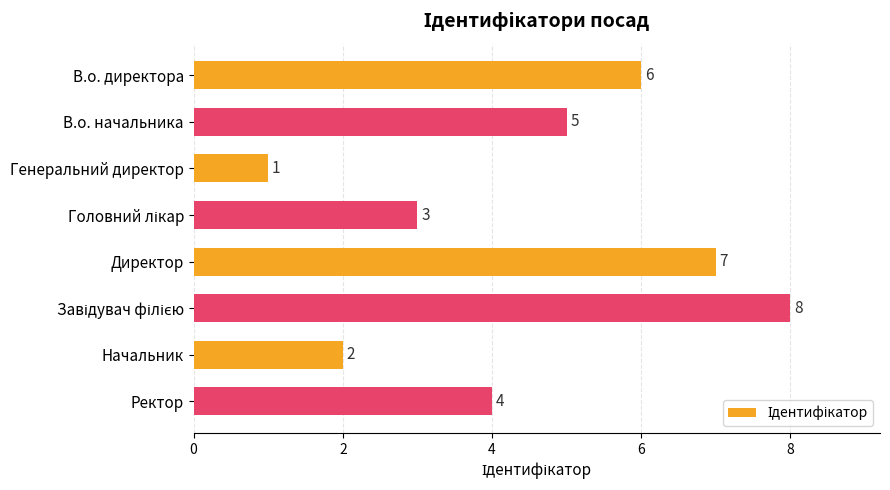

What is the maximum value shown in the chart?

8